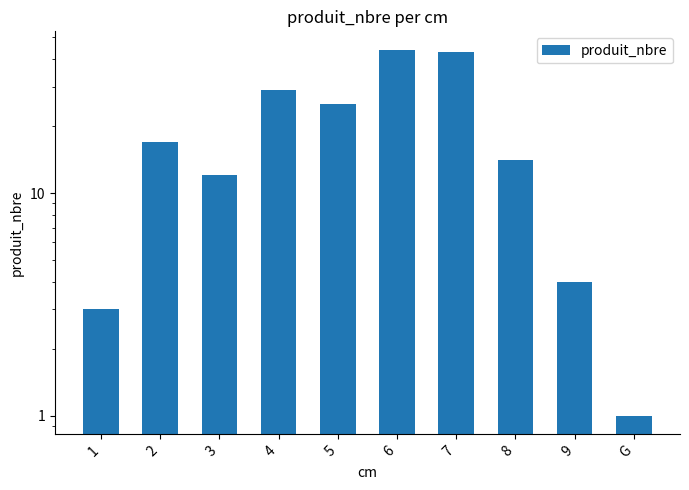

Reading left to right, extract all data points from this chart.

3	17	12	29	25	44	43	14	4	1